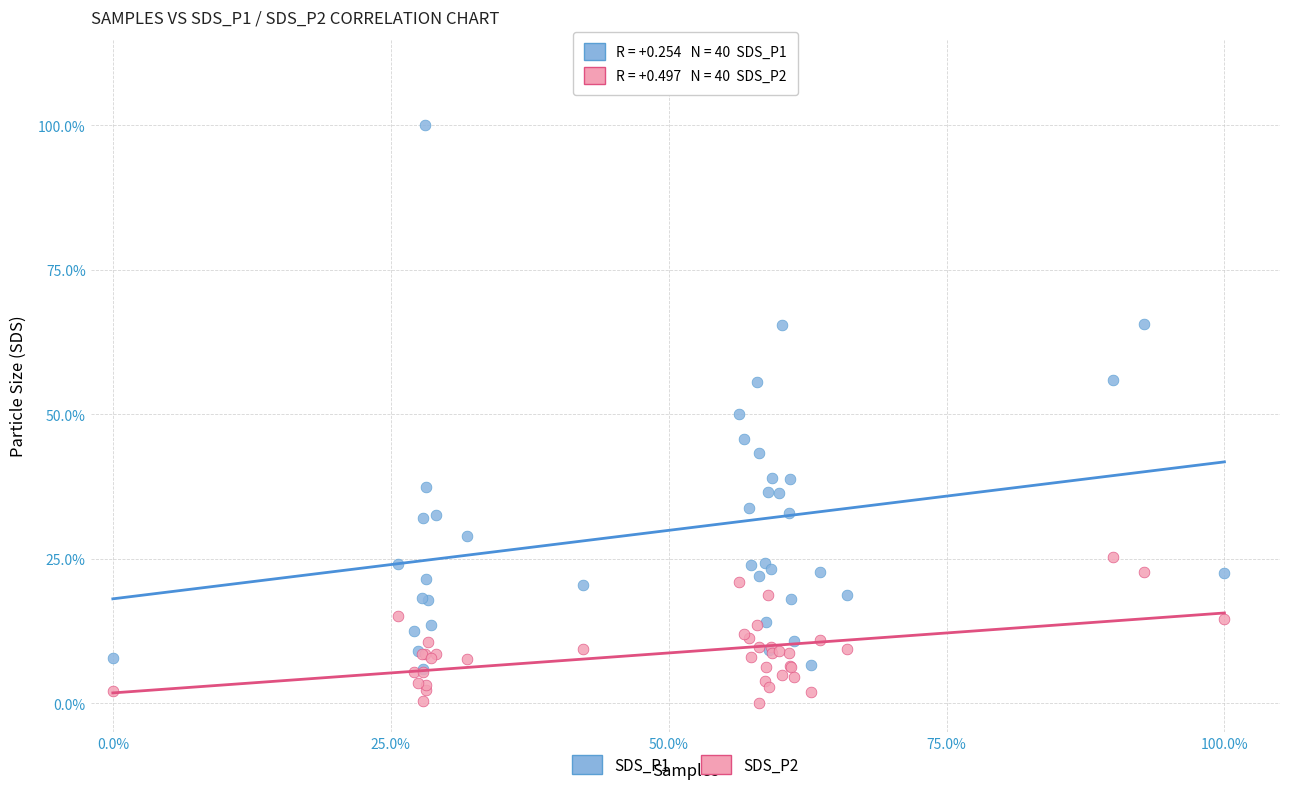

Which series has the largest Y range (max minus min)?

SDS_P1